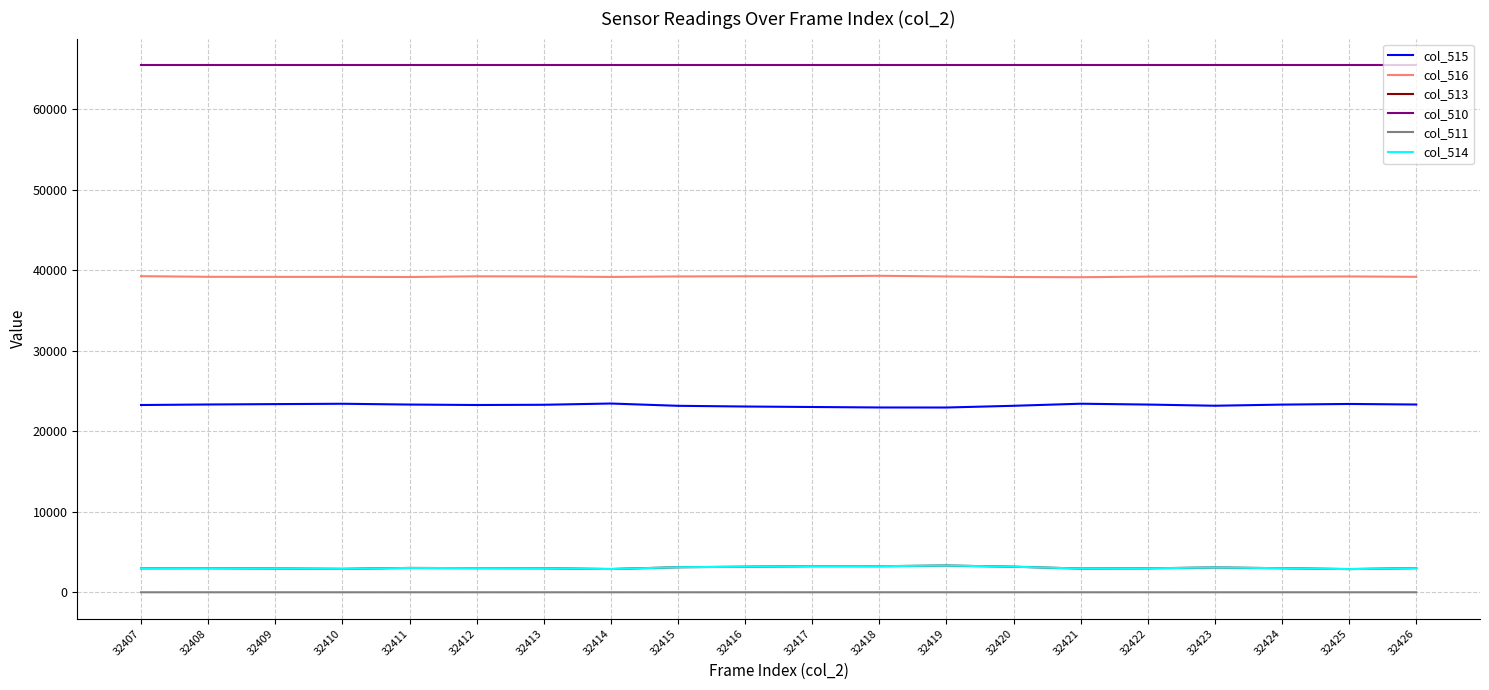

The value of col_510 at 32411 is 65535. True or false?

True